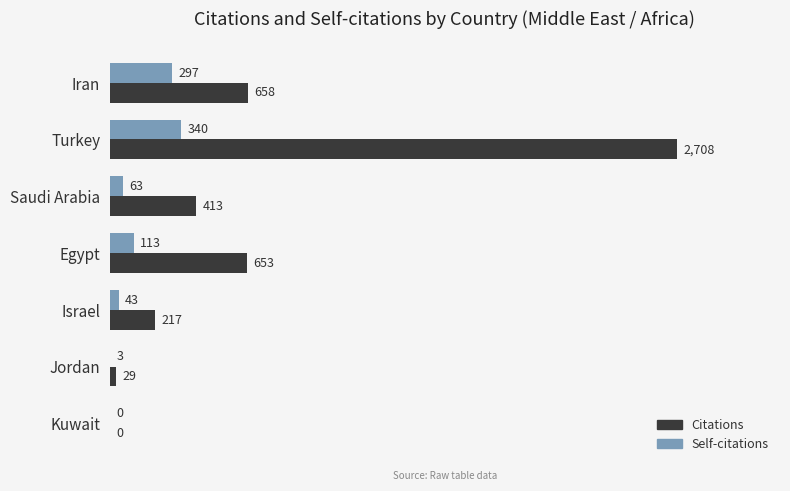

What is the maximum value shown in the chart?

2708